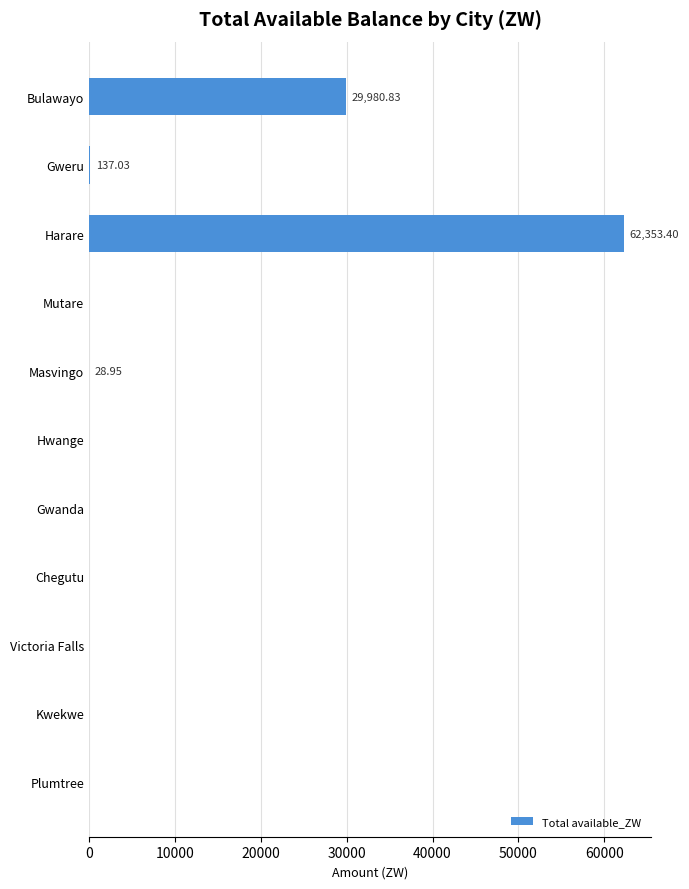

What is the sum of all values?

92500.2